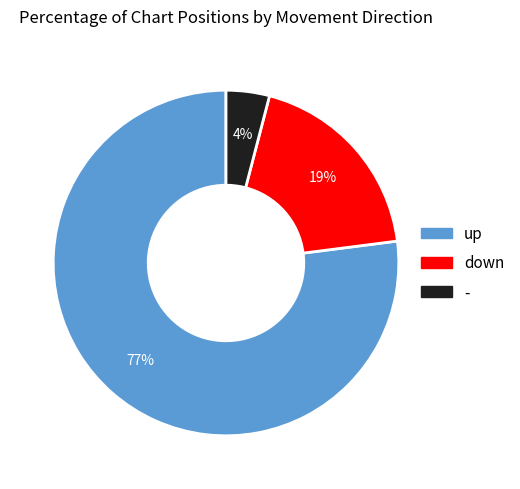

Does up account for over 50% of the chart?

Yes